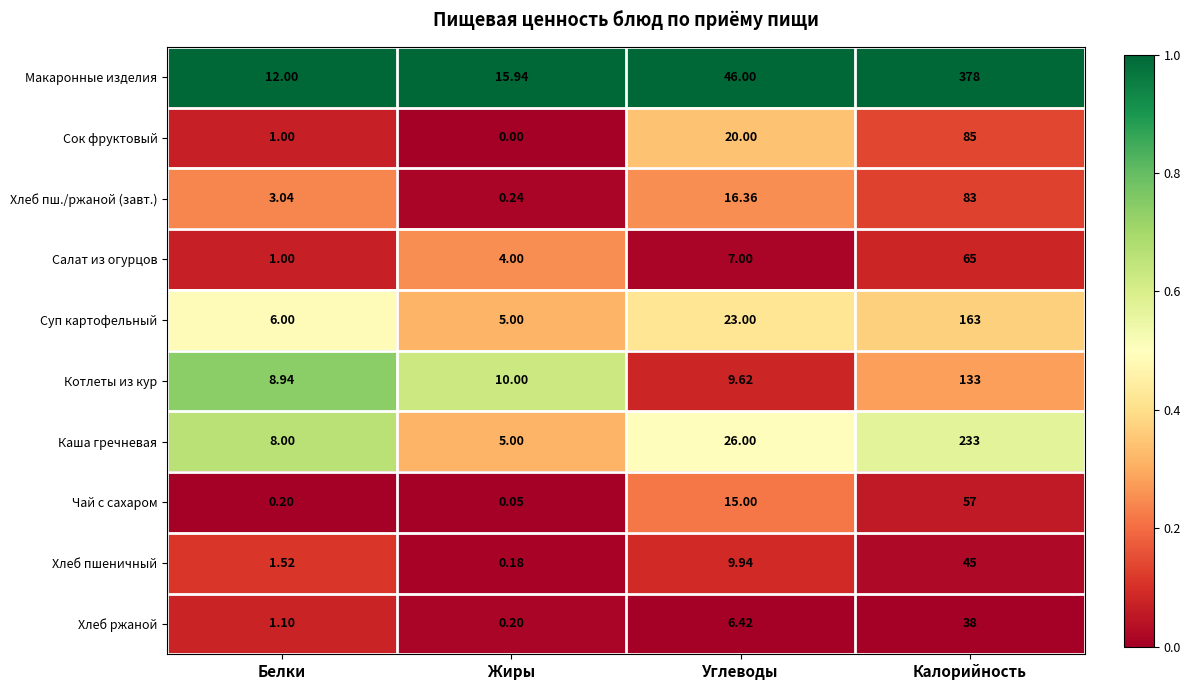

At how many categories does at least one series exceed 0?

4